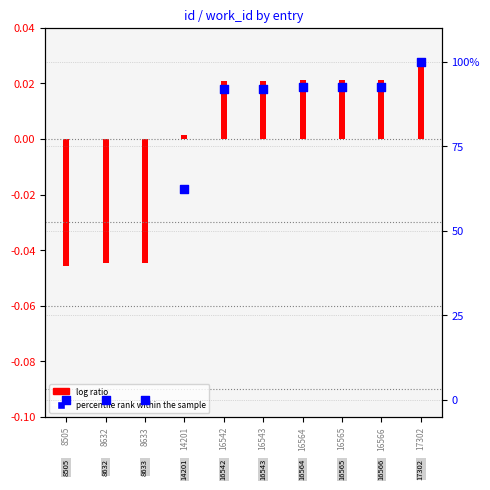

Which has a higher value, 14201 or 16565?

16565